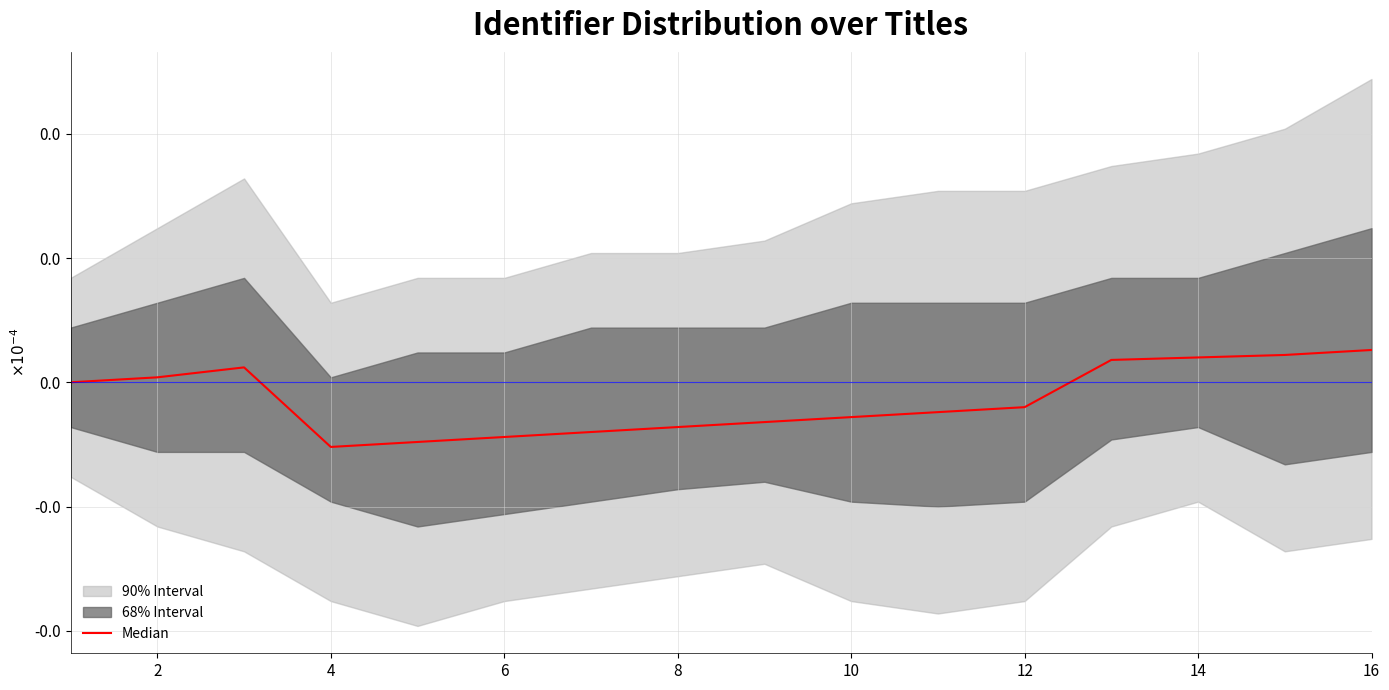

Does the chart have visible grid lines?

Yes